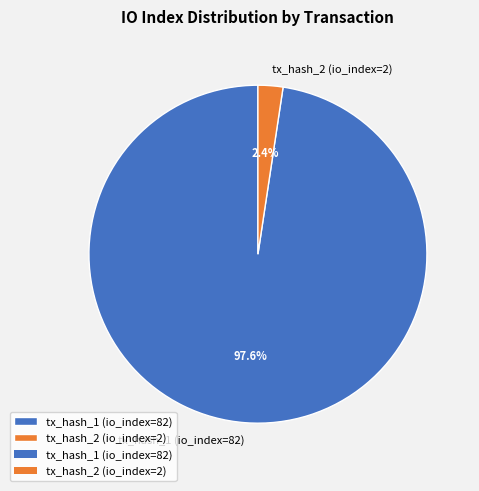

How many segments does this pie chart have?

2